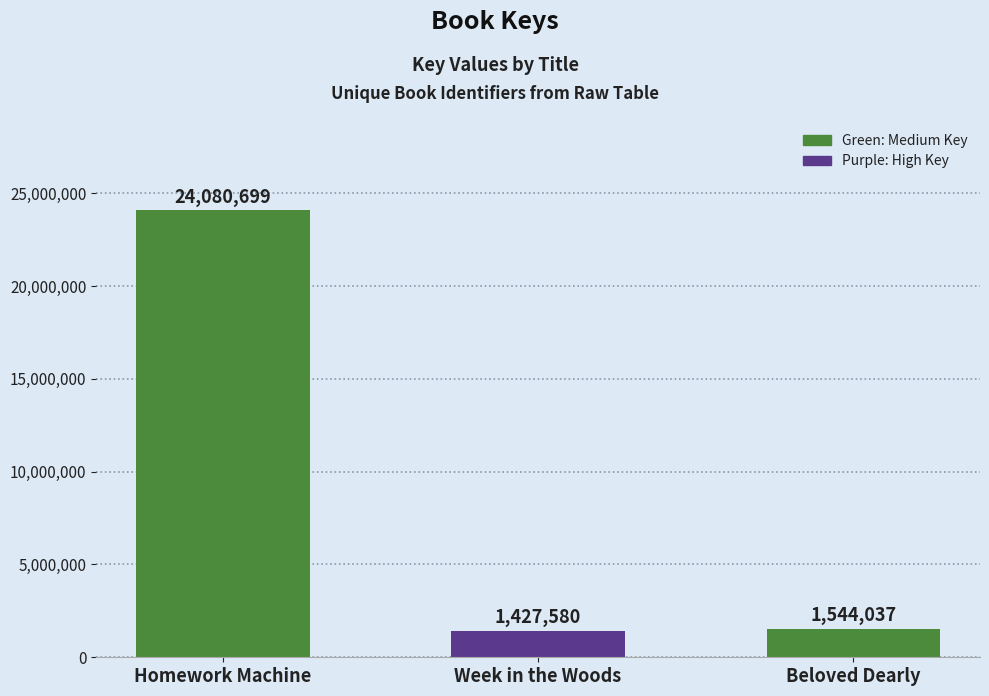

At which category does the chart reach its peak across all series?

Homework Machine